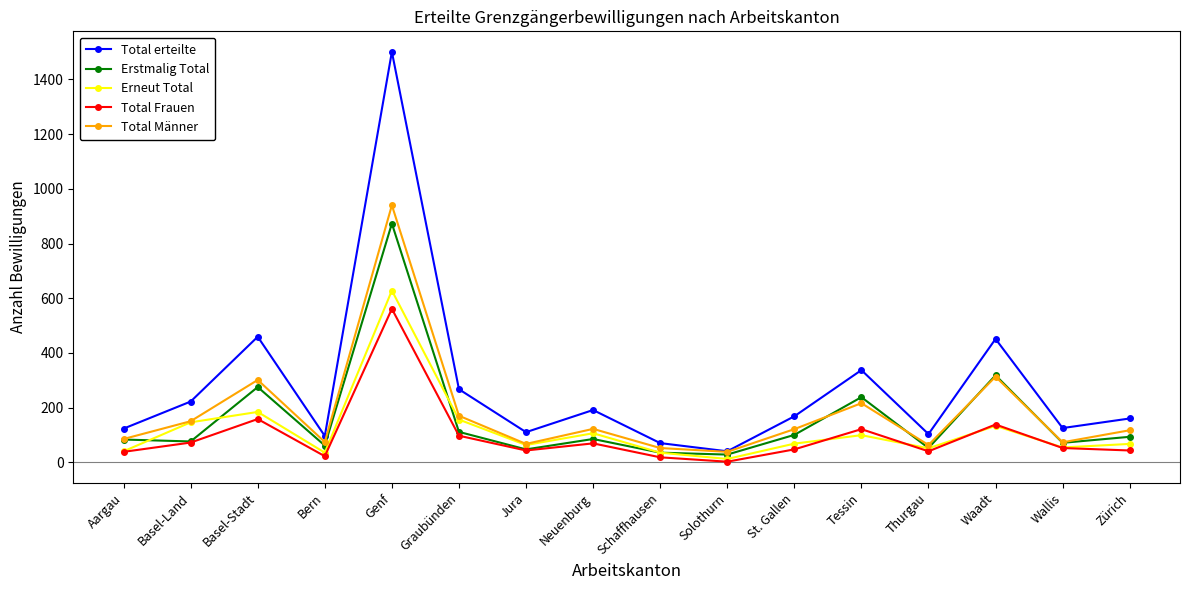

The value of Erneut Total at Genf is 628. True or false?

True